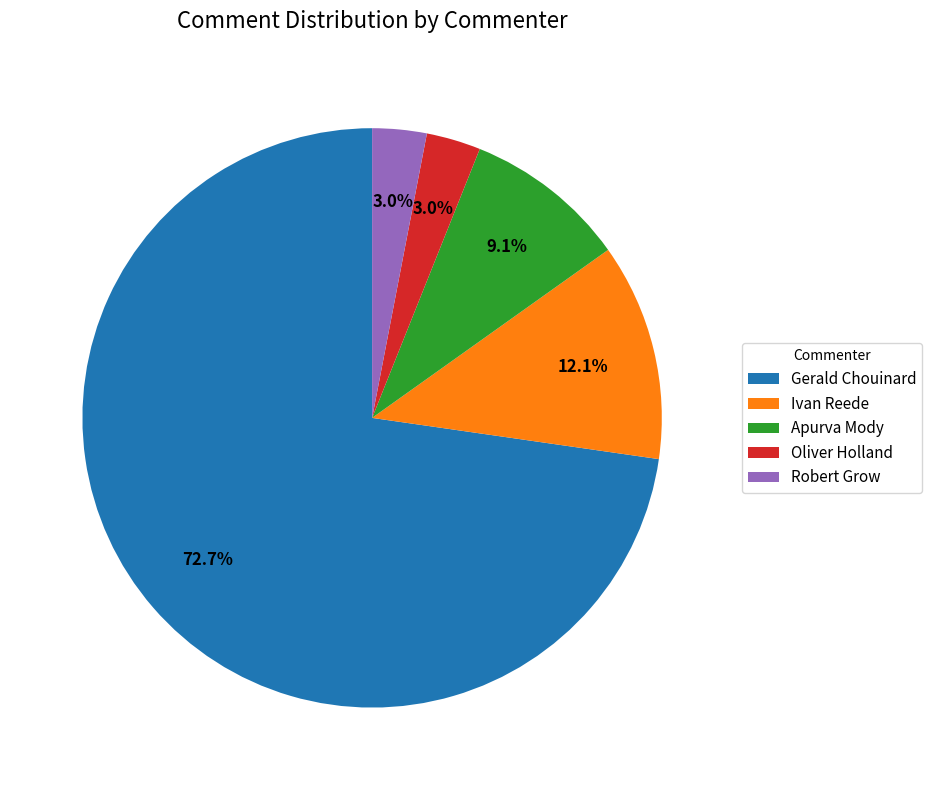

To the nearest percent, what percentage of the pie is Oliver Holland?

3%